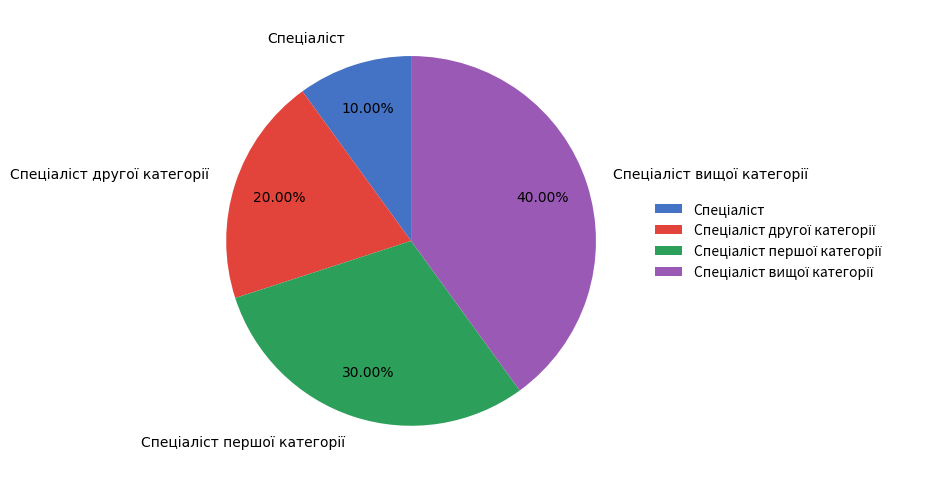

Is there any slice that represents more than half of the pie?

No